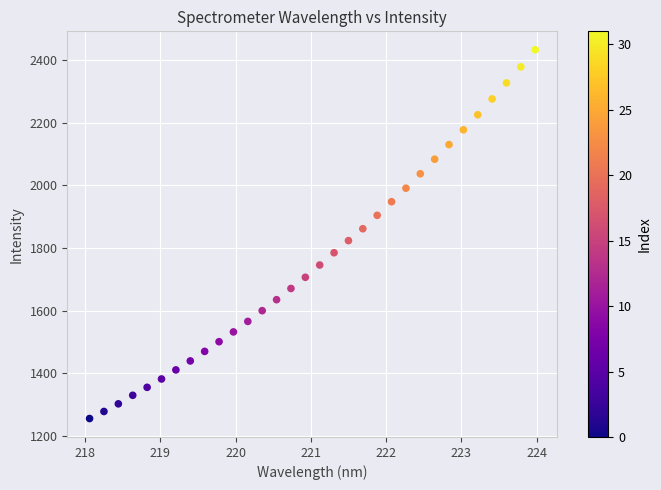

What is the range of X values (max minus min)?

5.9